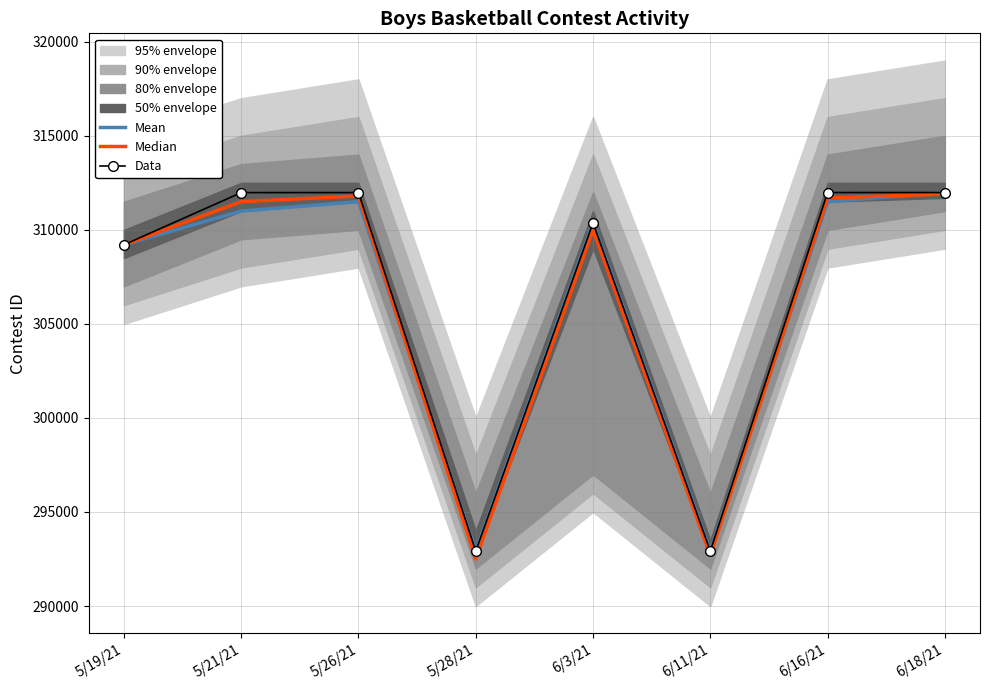

What is the sum of the Median values at 5/21/21 and 5/19/21?

620709